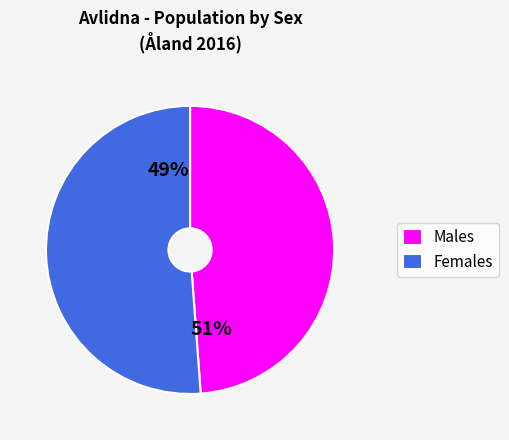

To the nearest percent, what is the average slice percentage?

50%